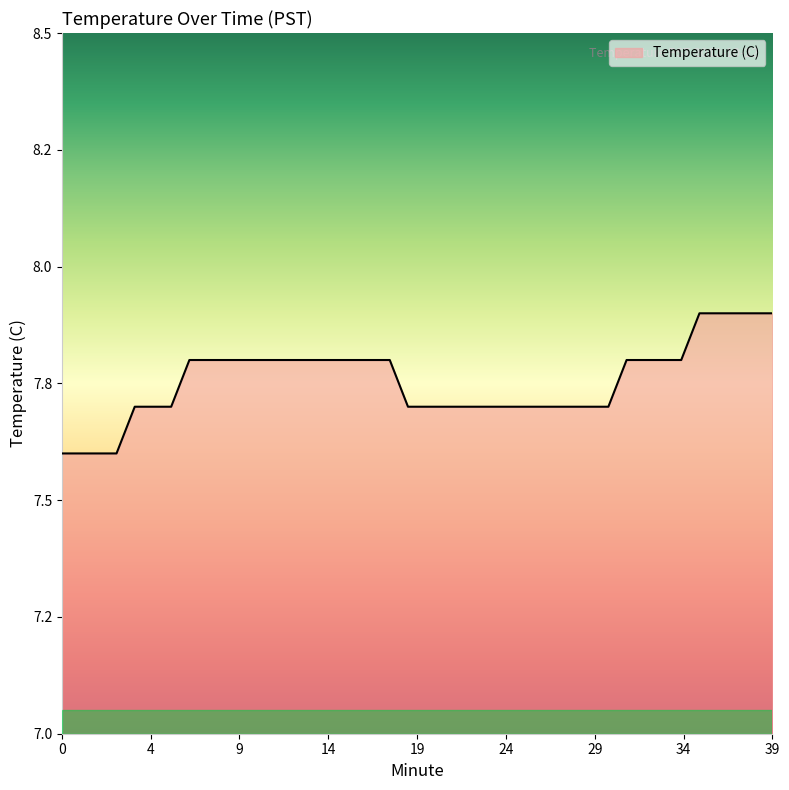

Does the chart display data point markers on the line(s)?

No